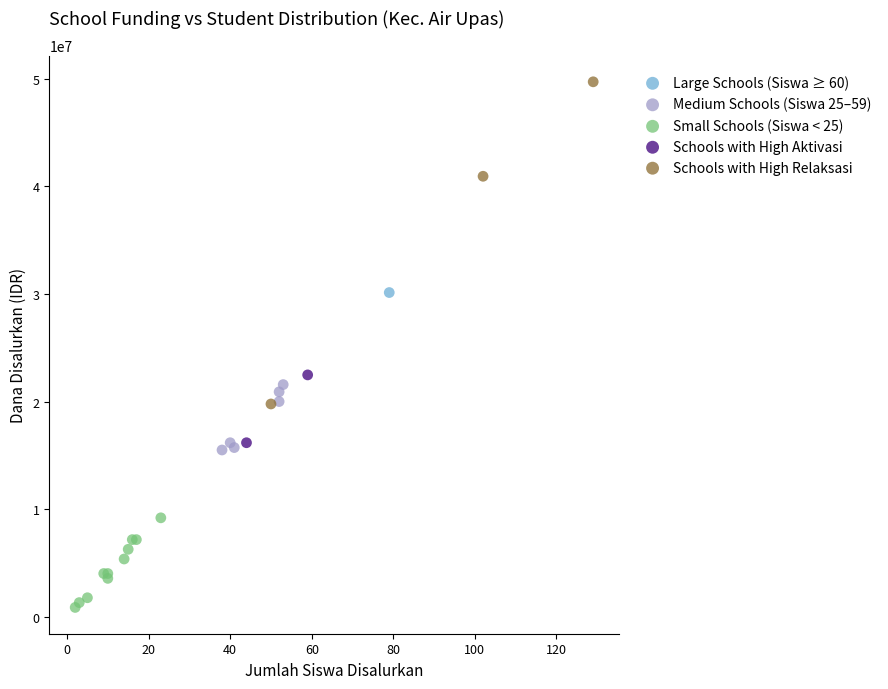

Which series contains the lowest Y value?

Small Schools (Siswa < 25)